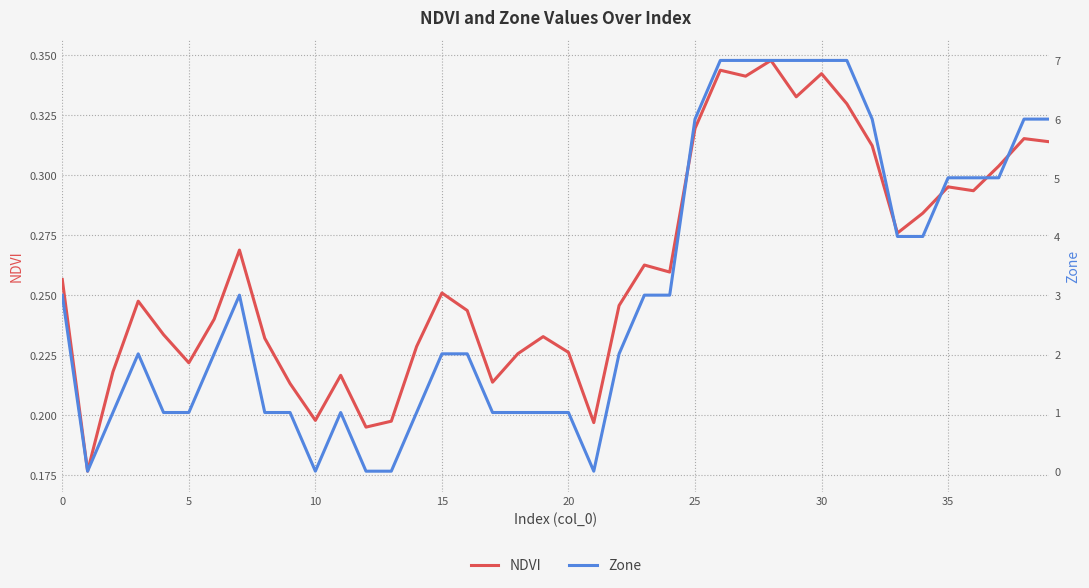

At how many categories does at least one series exceed 2?

19